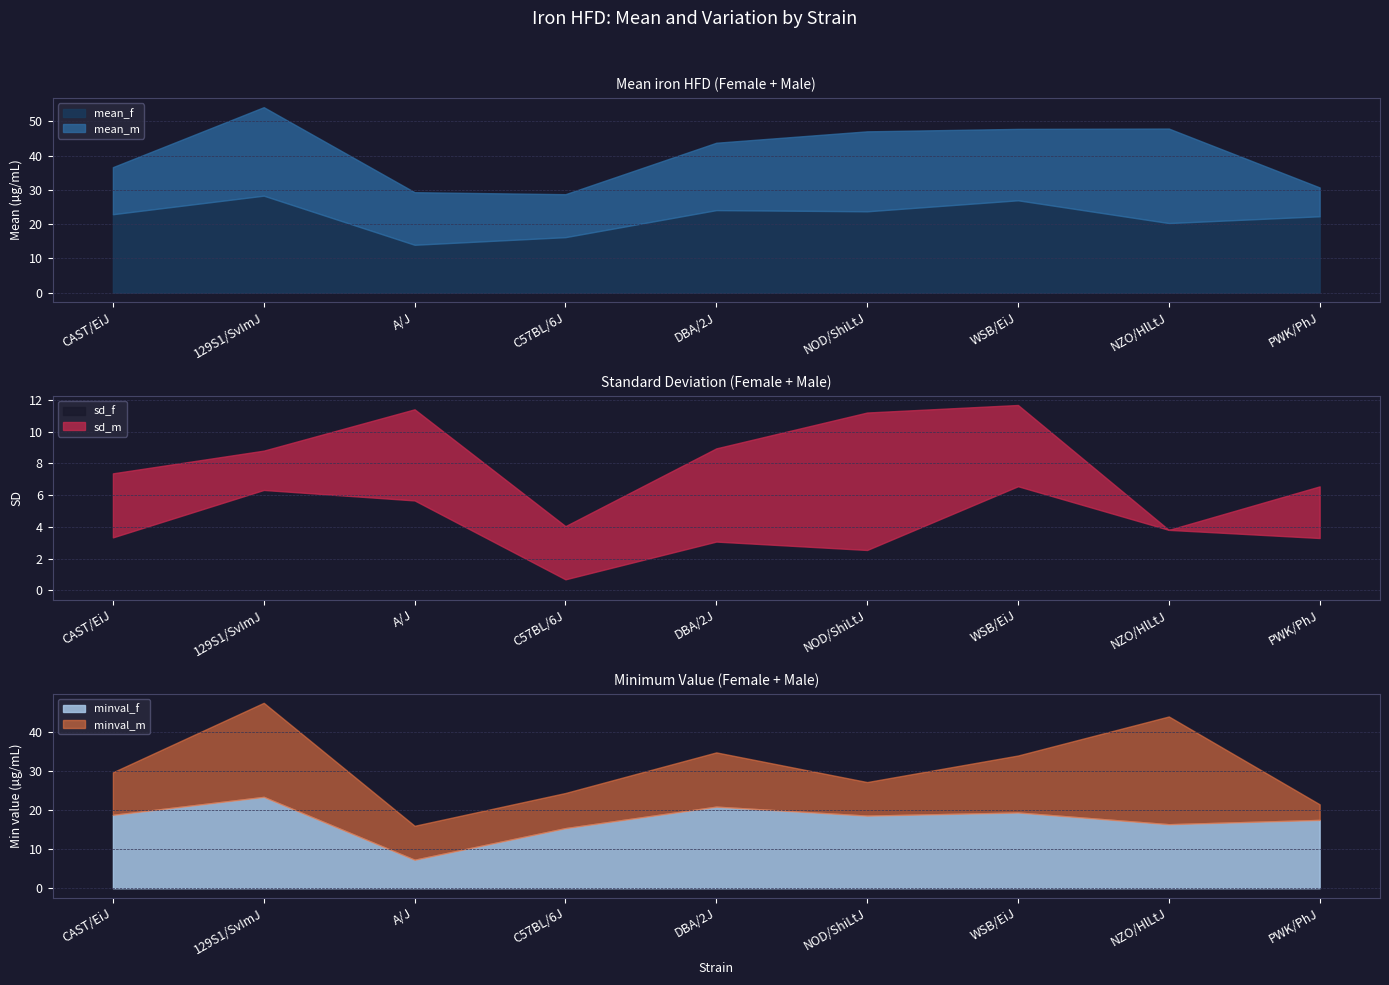

What are all the series names shown in the legend?

mean_f, mean_m, sd_f, sd_m, minval_f, minval_m